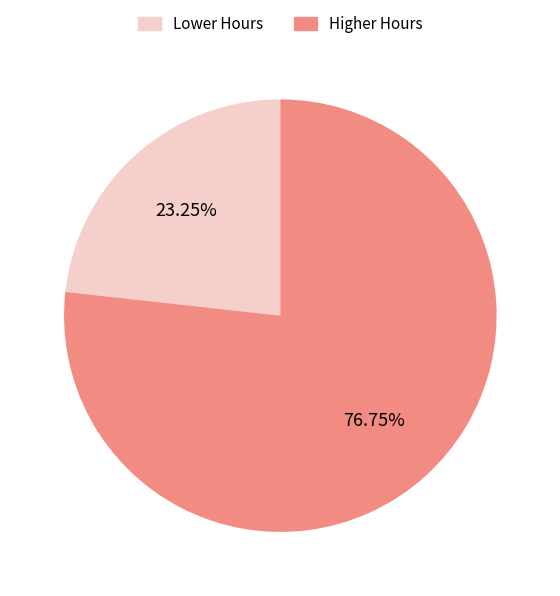

Is there a majority slice in this chart?

Yes